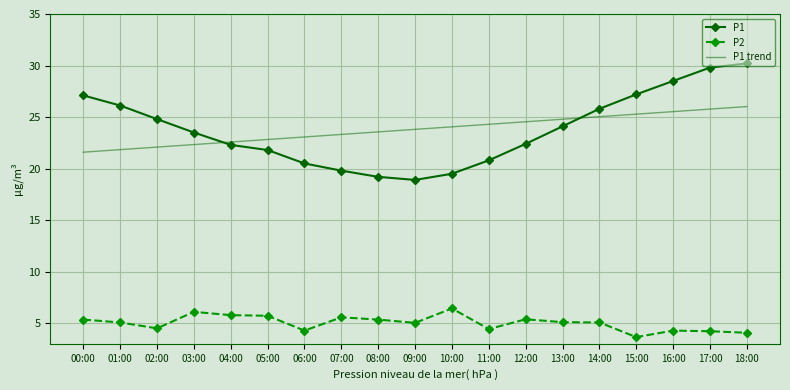

What is the spread (max minus min) of values at 09:00?

18.8